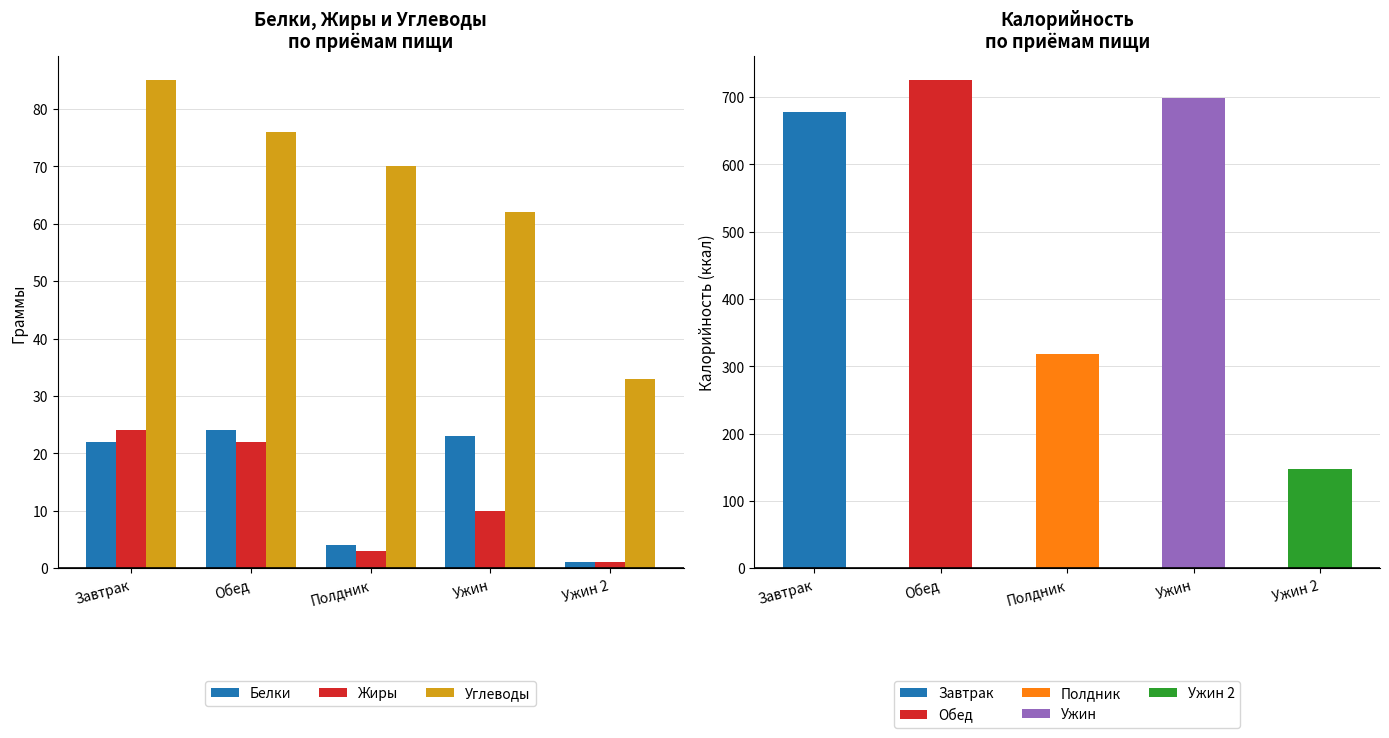

Is the value of Жиры at Ужин 2 greater than the value of Углеводы at Завтрак?

No